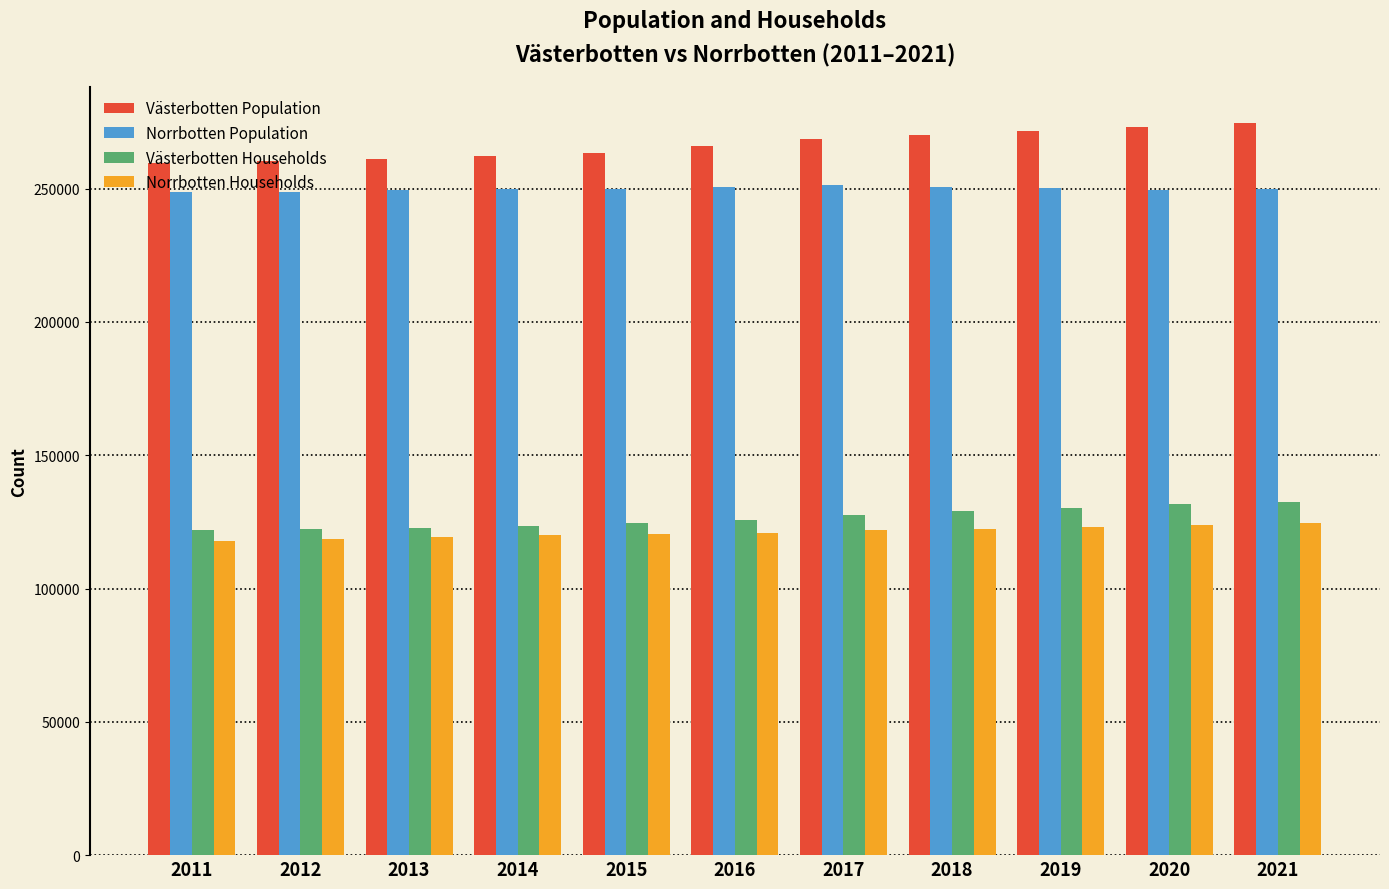

Is the value of Norrbotten Population at 2020 greater than the value of Västerbotten Households at 2017?

Yes